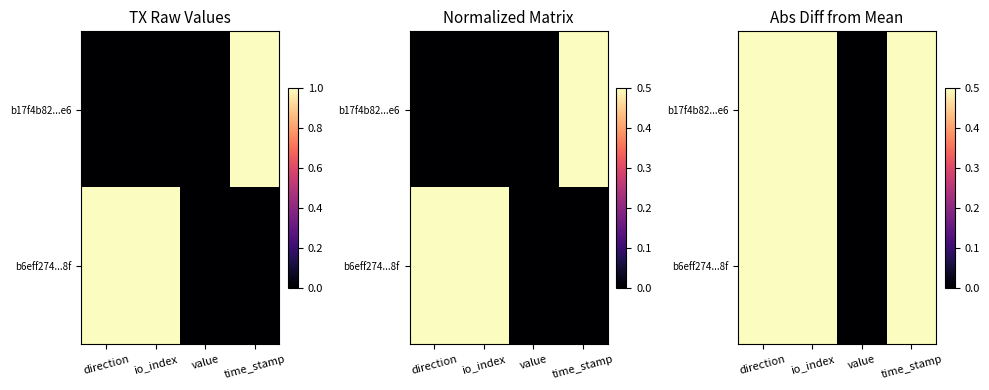

How many data points does each series have?

4